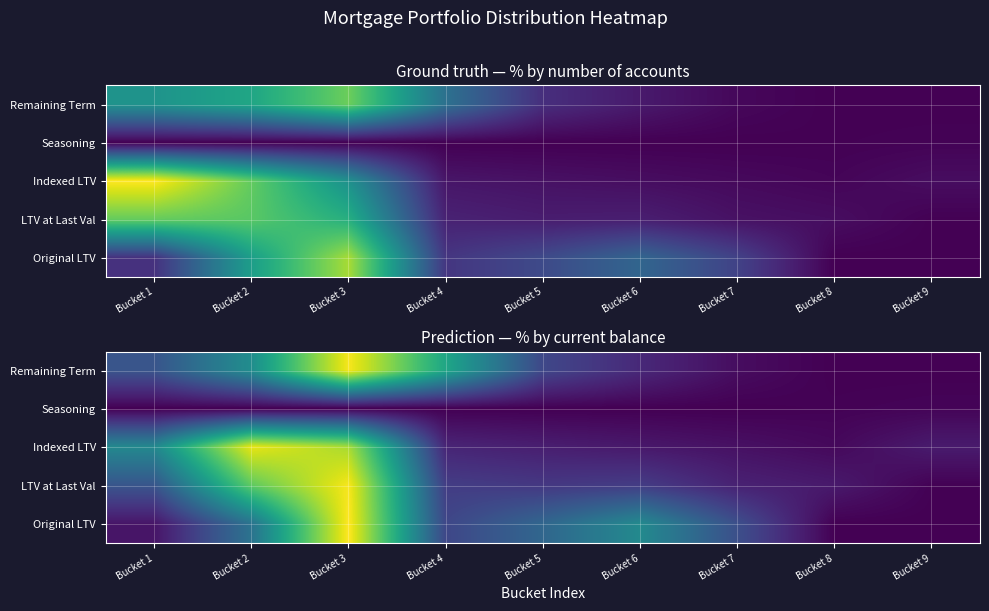

Is it true that Original LTV equals 0.0 at Bucket 2?

False